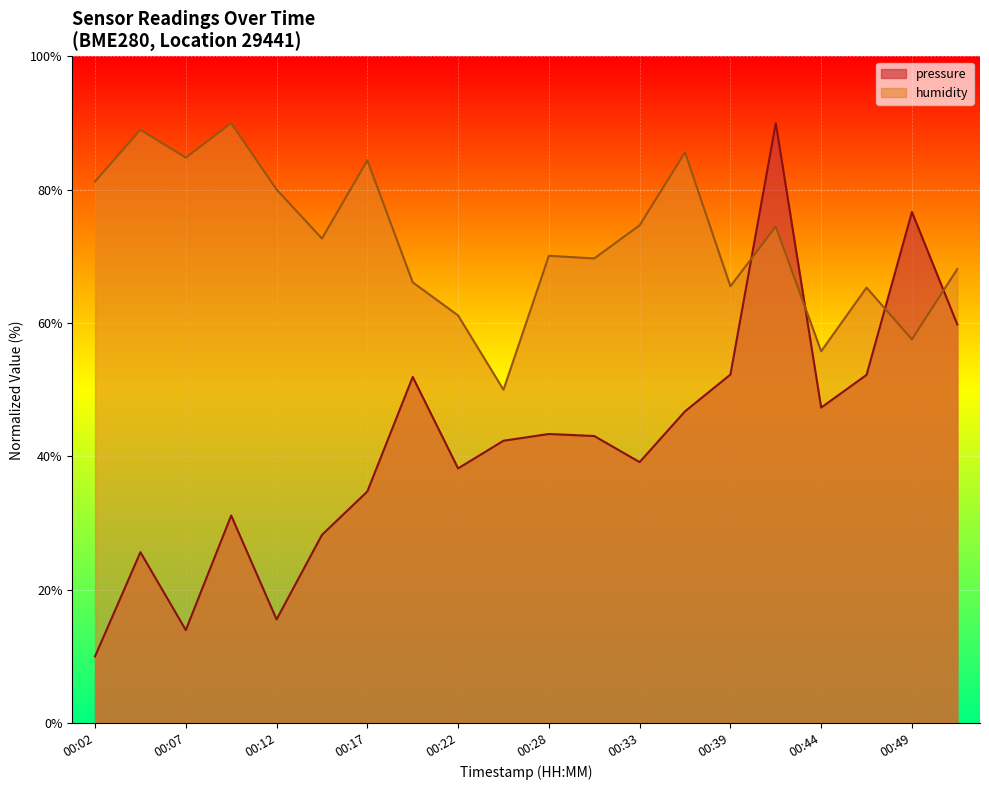

Rank the series by their maximum value, from lowest to highest.

pressure, humidity